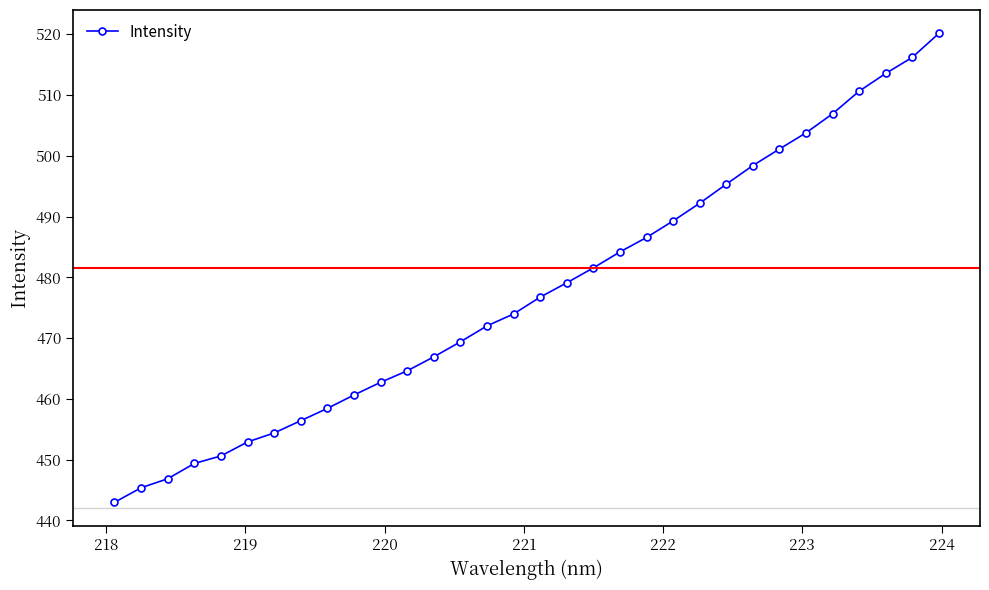

True or false: there are more than 0 points higher than both neighbors.

False